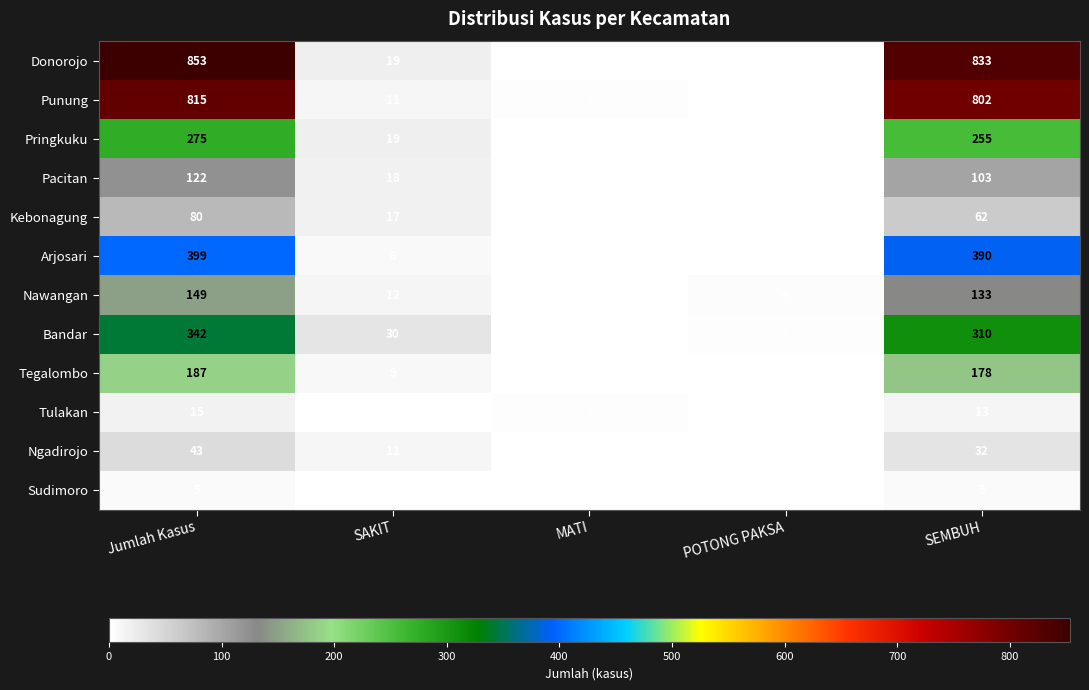

How many series are shown in this chart?

12